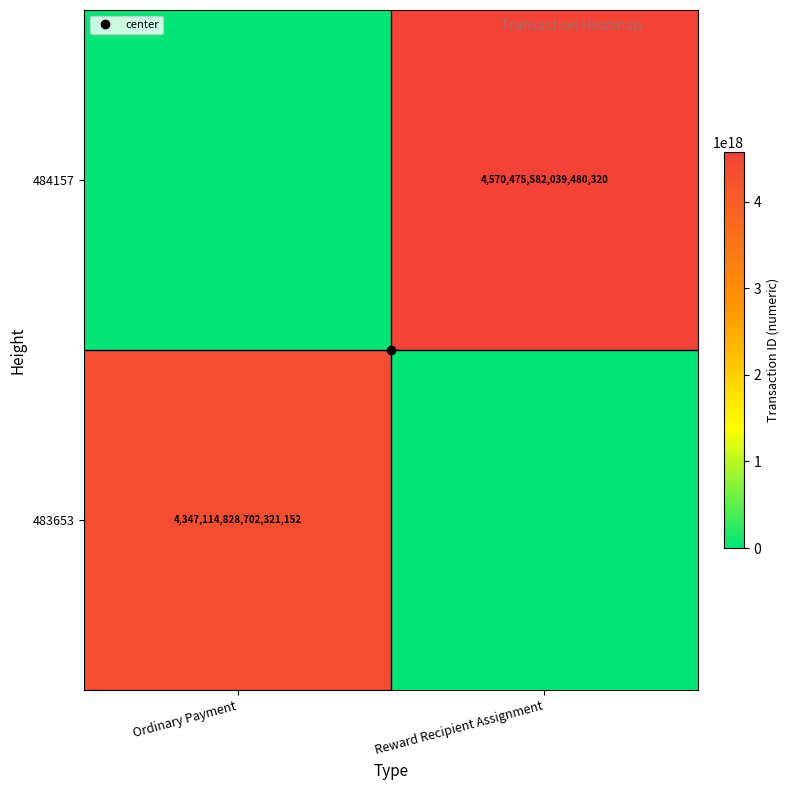

What is the sum of all 483653 values?

4347114828702321152